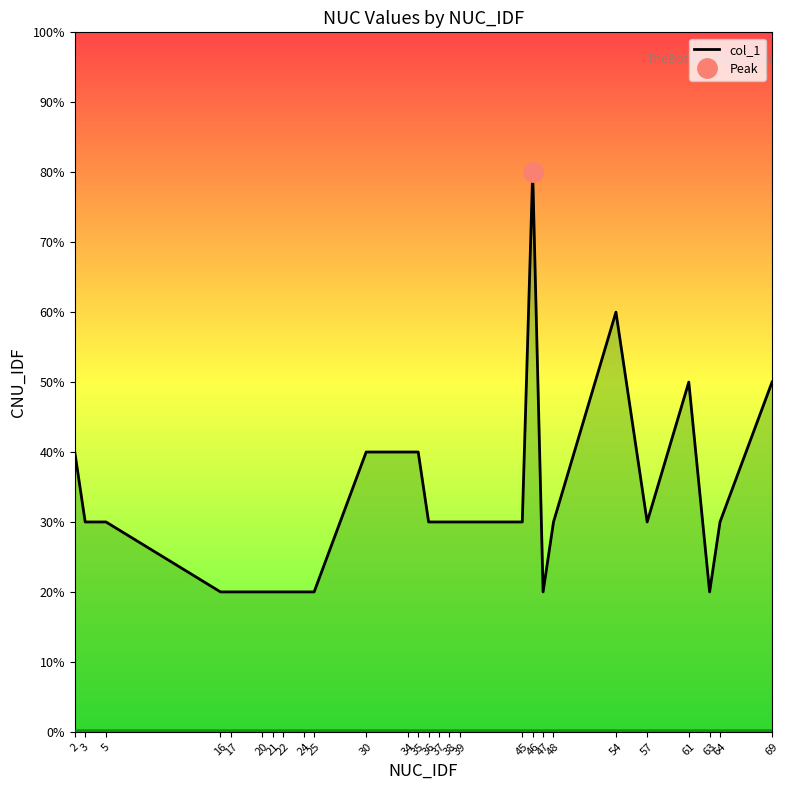

How many data points are less than 3?

9